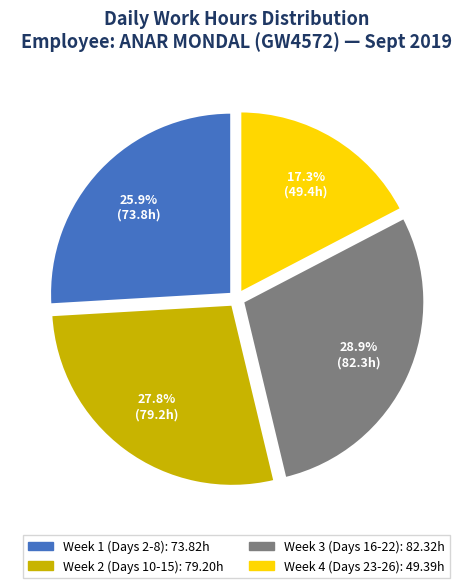

To the nearest percent, what is the difference between the largest and smallest slice percentages?

12%